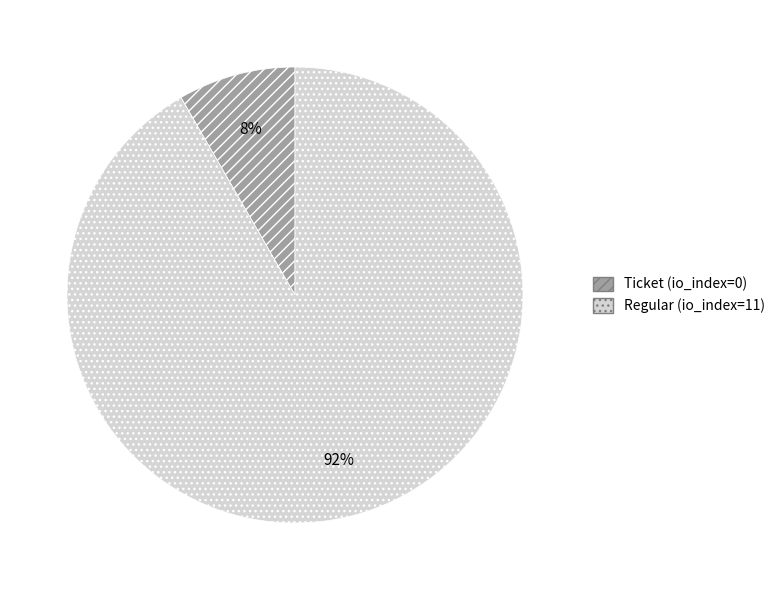

How many segments does this pie chart have?

2